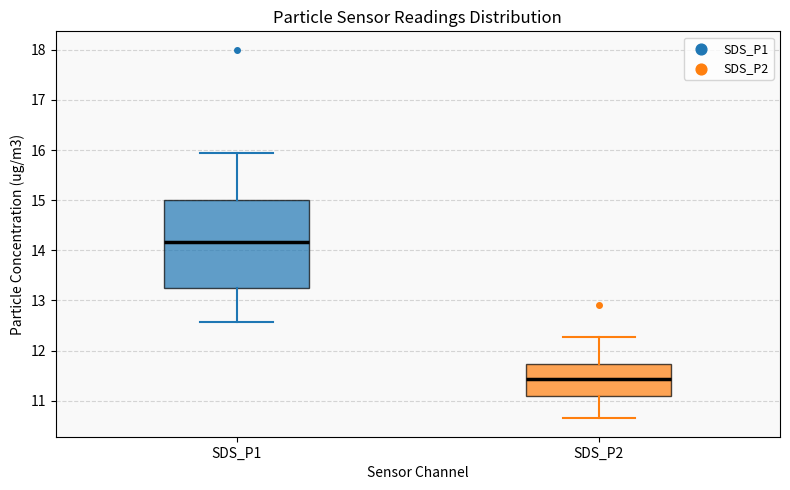

Where is the lower edge of the box for SDS_P1 on the y-axis? The values are not printed on the chart, so give them approximately, as read against the axis.

13.3